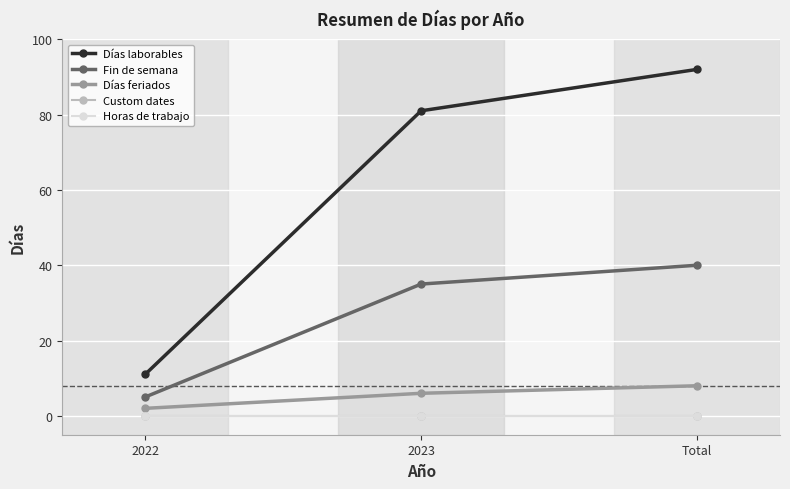

Does the chart have visible grid lines?

Yes